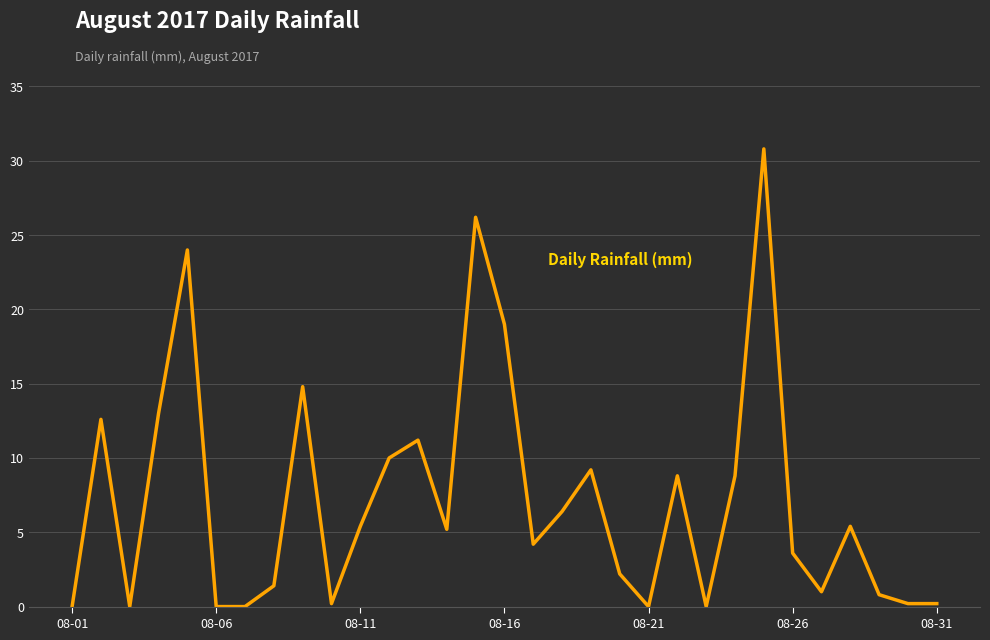

Reading left to right, transcribe all the data shown in this chart.

0.0	12.6	0.0	13.0	24.0	0.0	0.0	1.4	14.8	0.2	5.4	10.0	11.2	5.2	26.2	19.0	4.2	6.4	9.2	2.2	0.0	8.8	0.0	8.8	30.8	3.6	1.0	5.4	0.8	0.2	0.2